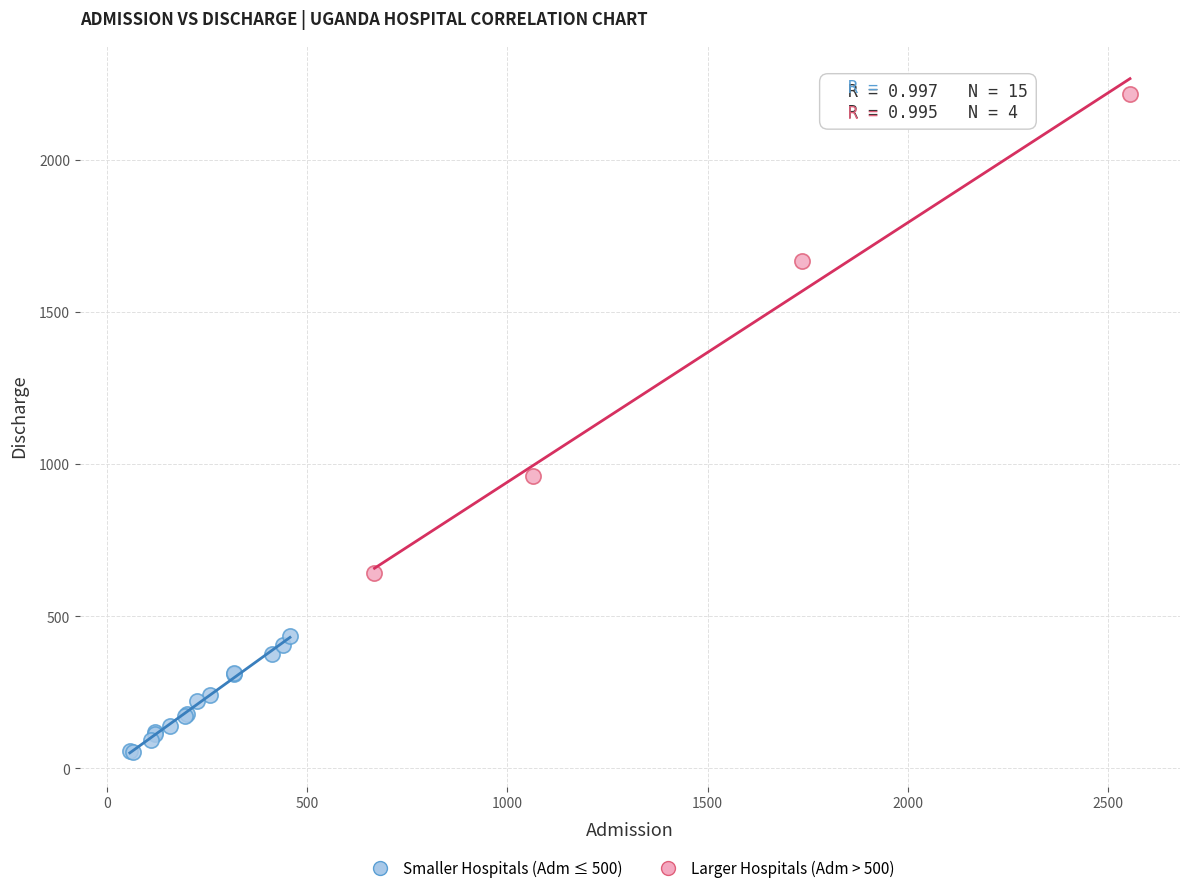

Which series has the widest spread of Y values?

Larger Hospitals (Adm > 500)